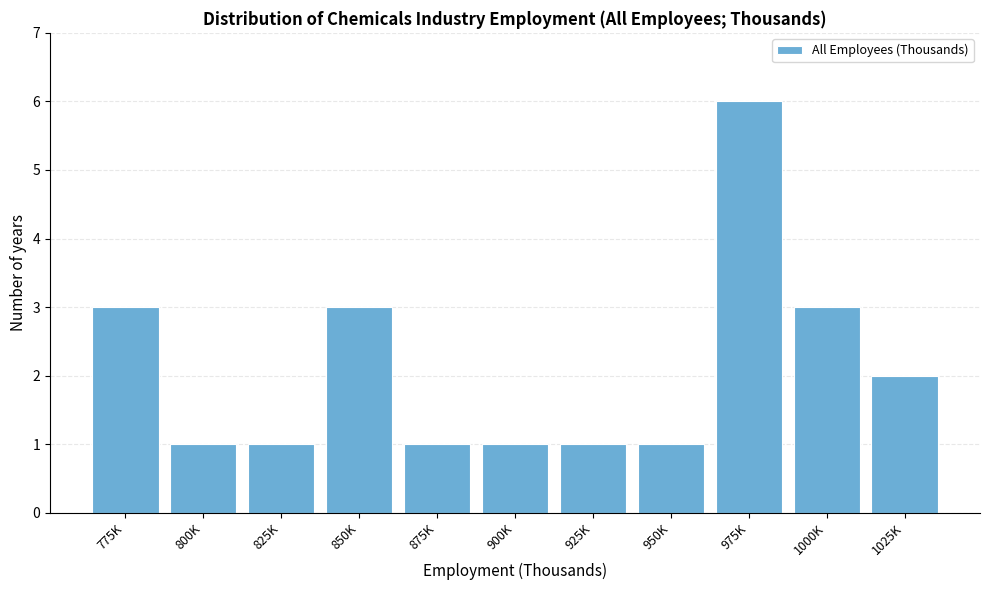

Reading left to right, list all the values displayed in this chart.

3	1	1	3	1	1	1	1	6	3	2